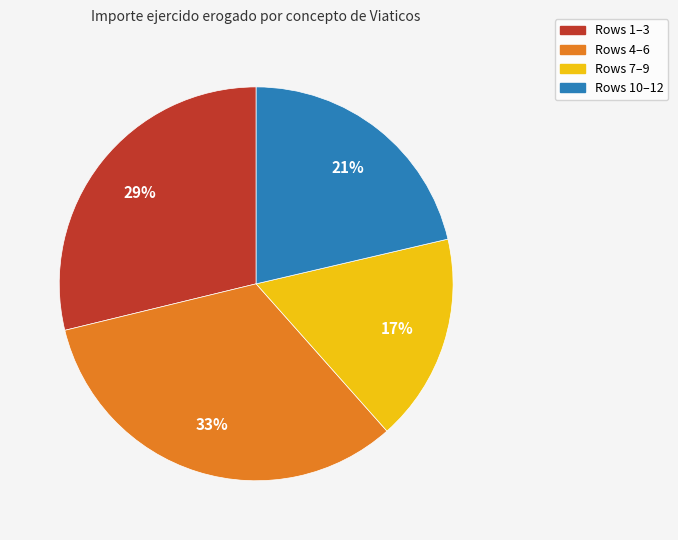

Count the number of slices in the pie.

4